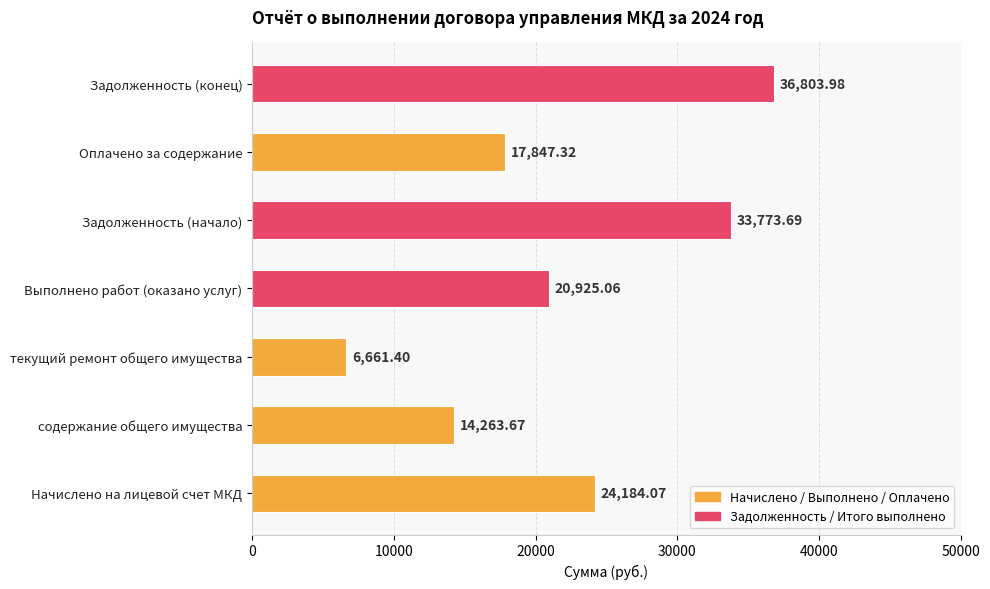

Approximately how many times larger is the value at Задолженность (начало) compared to Задолженность (конец)?

0.9